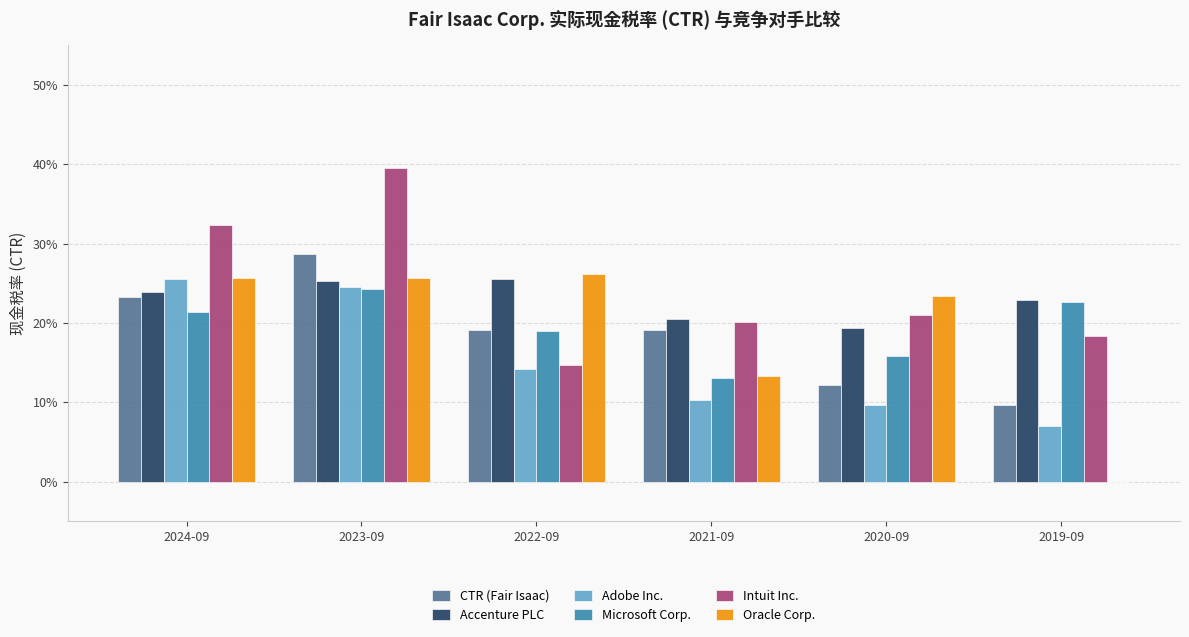

What are all the series names shown in the legend?

CTR (Fair Isaac), Accenture PLC, Adobe Inc., Microsoft Corp., Intuit Inc., Oracle Corp.